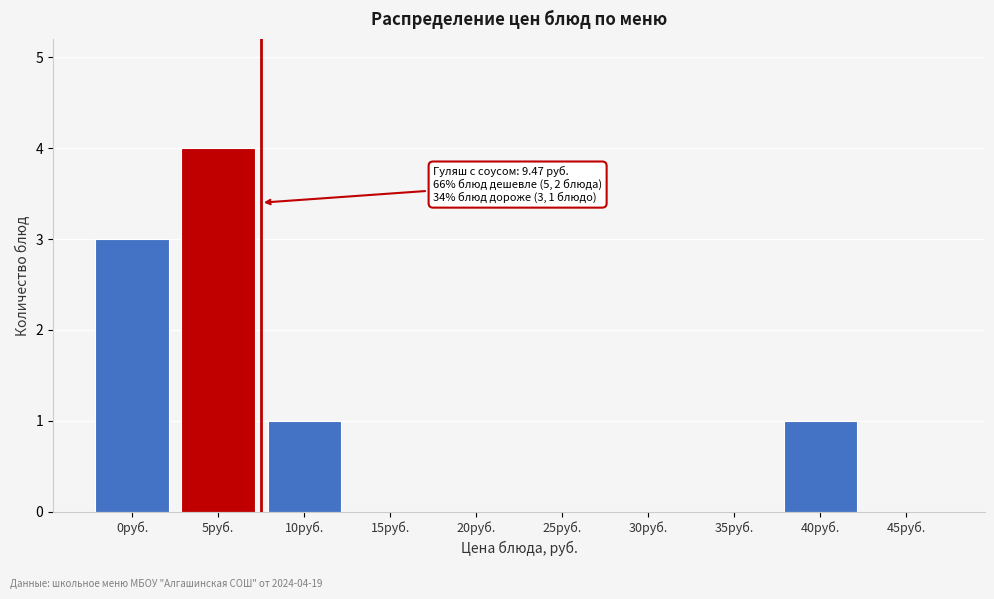

Reading left to right, transcribe all the data shown in this chart.

0руб.=3	5руб.=4	10руб.=1	15руб.=0	20руб.=0	25руб.=0	30руб.=0	35руб.=0	40руб.=1	45руб.=0